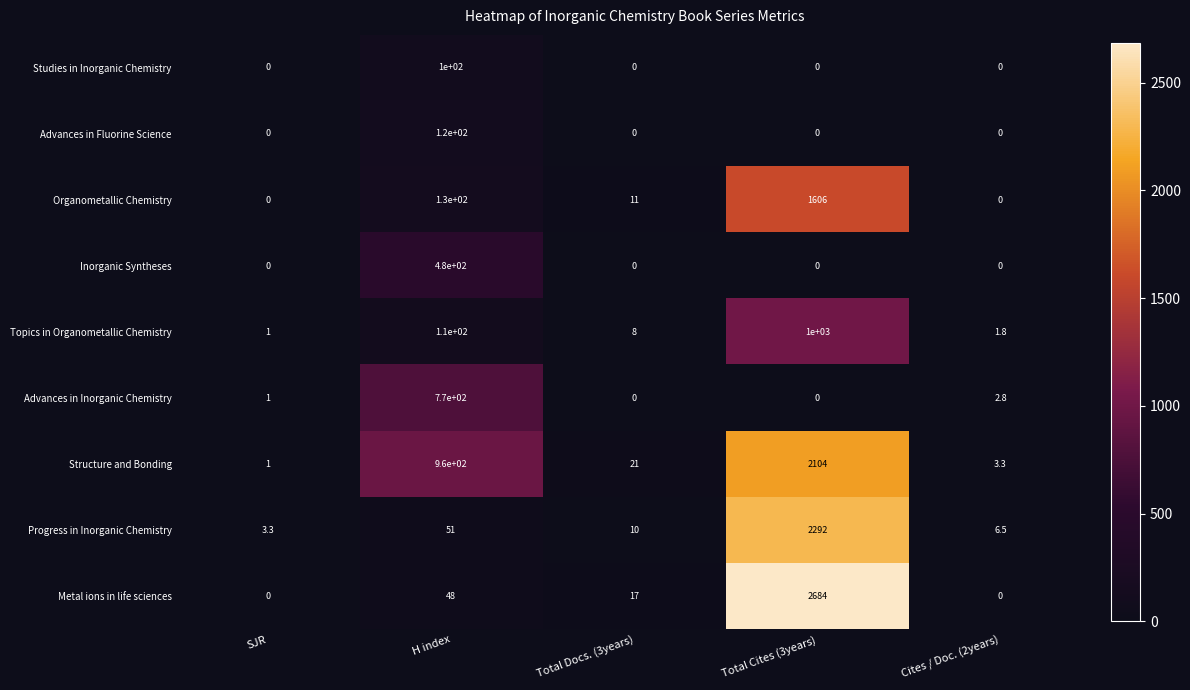

The Advances in Inorganic Chemistry series shows 770.0 at H index. True or false?

True